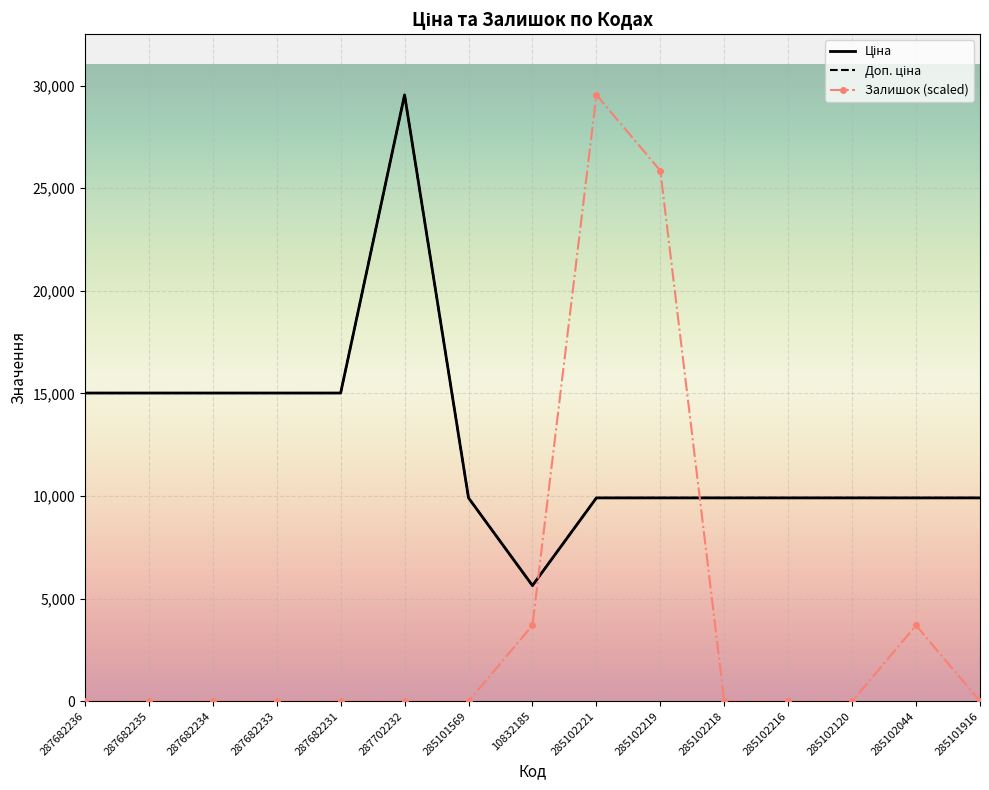

At which category does the chart reach its peak across all series?

287702232